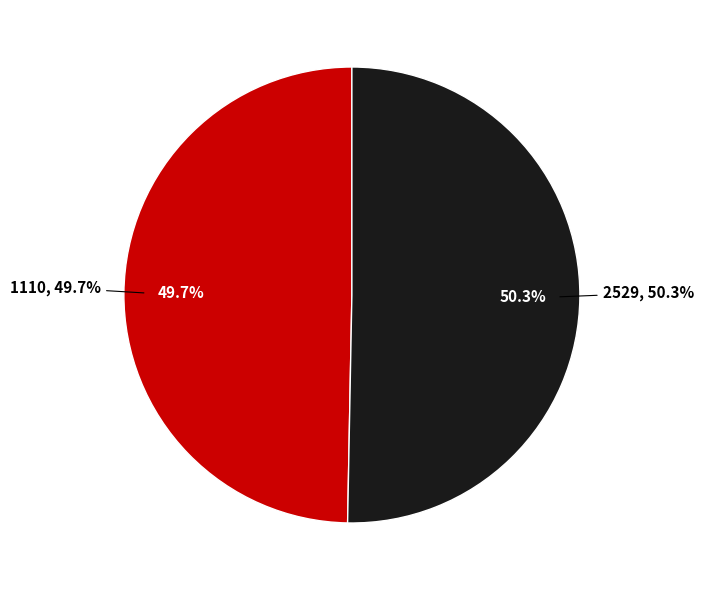

The 1110 slice represents 50% of the pie. True or false?

True